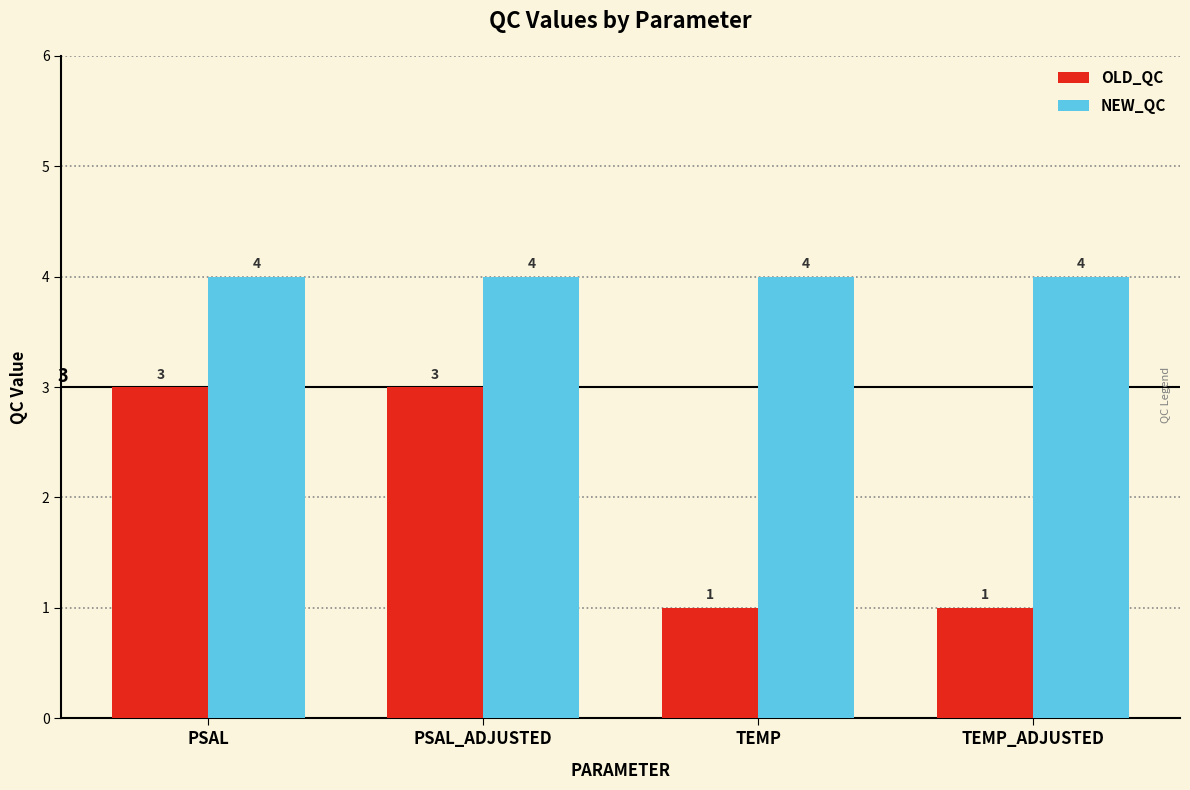

What is the average value of the NEW_QC series?

4